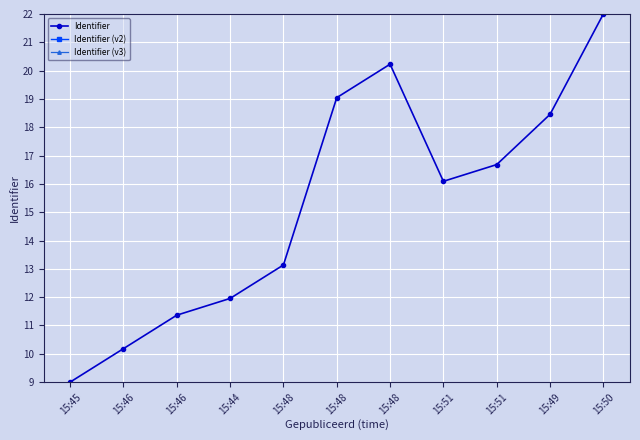

True or false: Identifier (v2) and Identifier intersect in this chart.

False